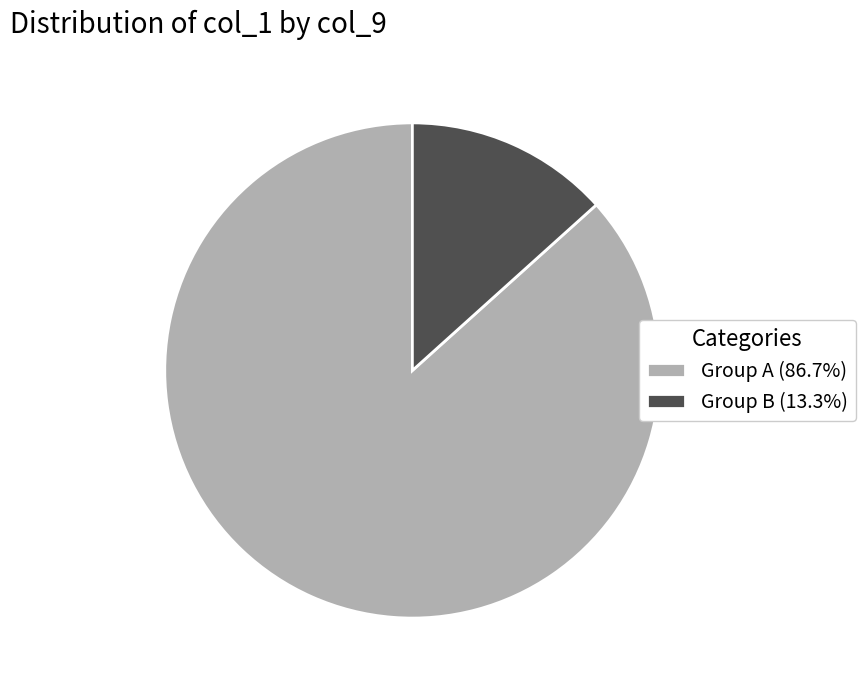

Is the sum of Group A (86.7%) and Group B (13.3%) greater than half?

Yes